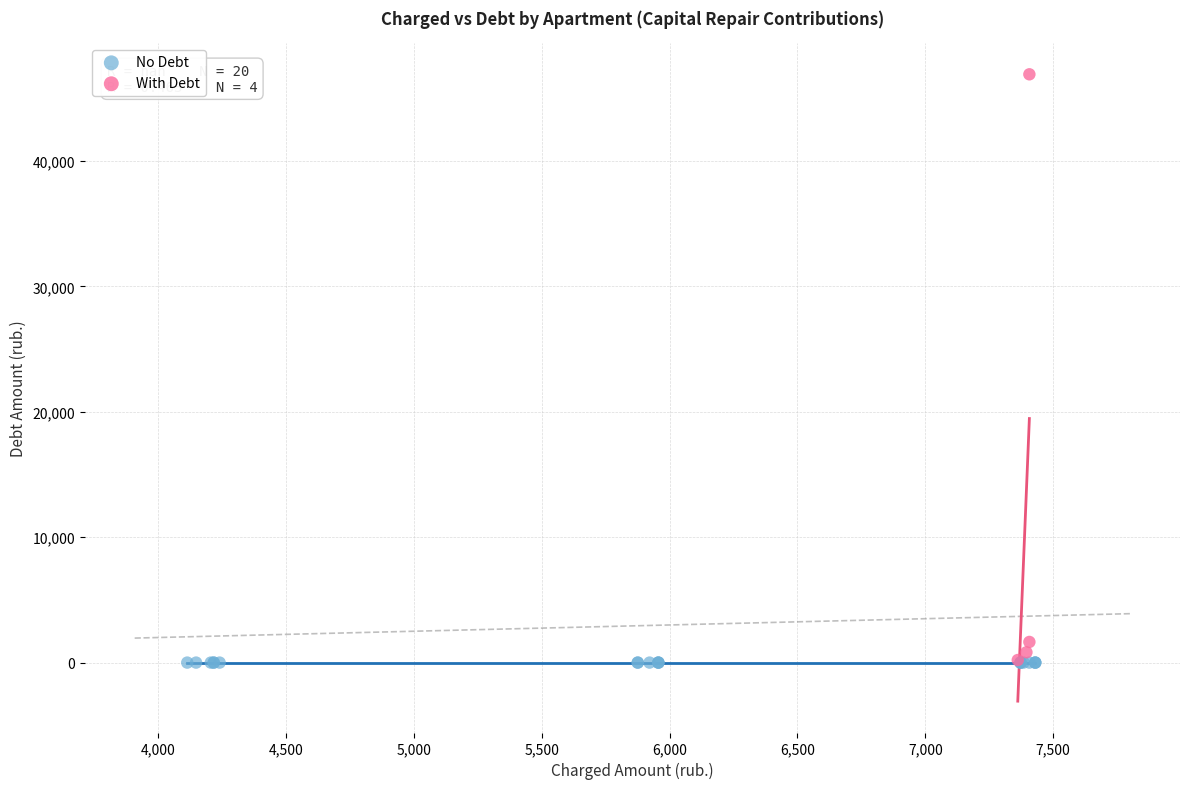

Which series reaches the maximum Y coordinate?

With Debt